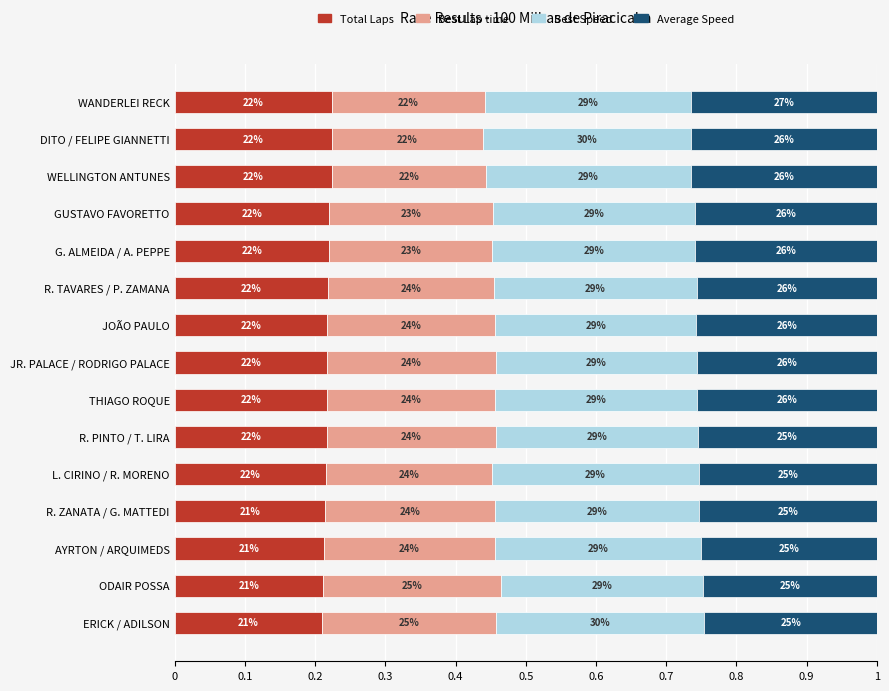

What are all the series names shown in the legend?

Total Laps, Best Lap time, Best Speed, Average Speed